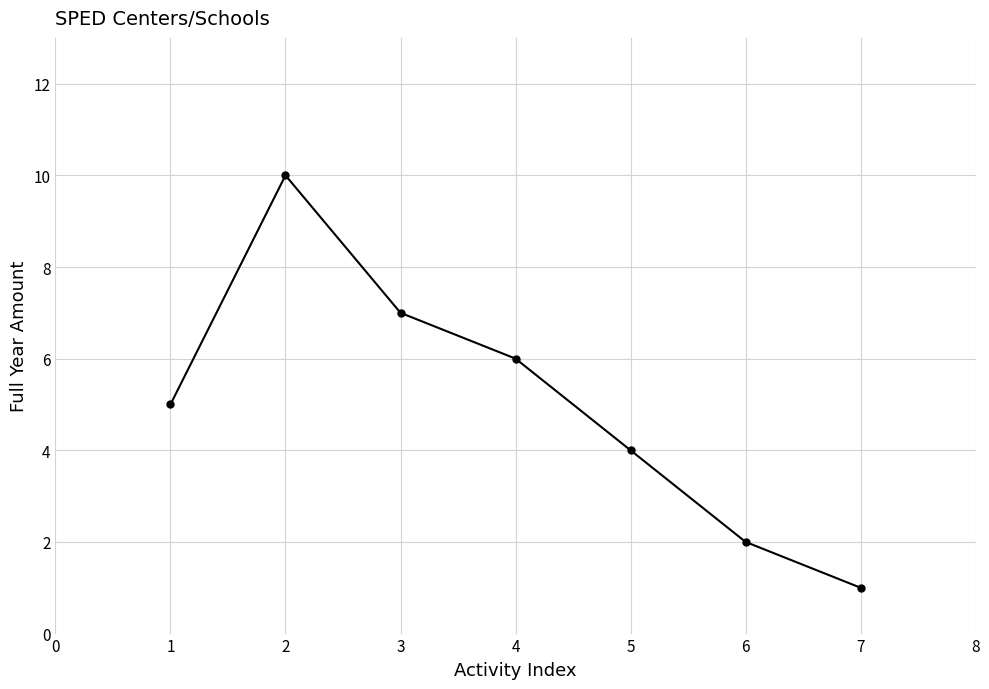

The value at 2 is 10. True or false?

True